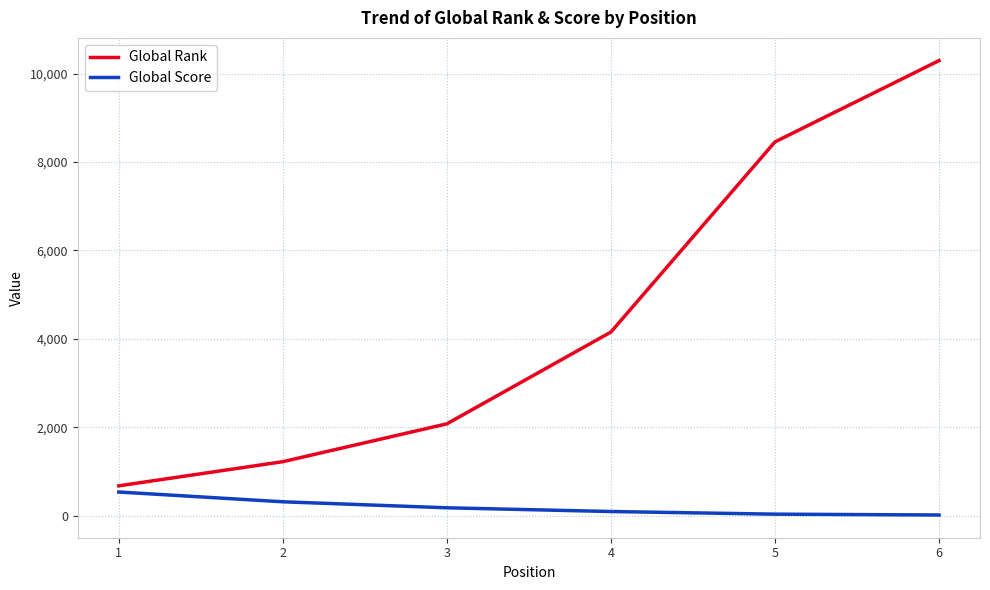

True or false: Global Score has more than 2 points higher than both neighbors.

False